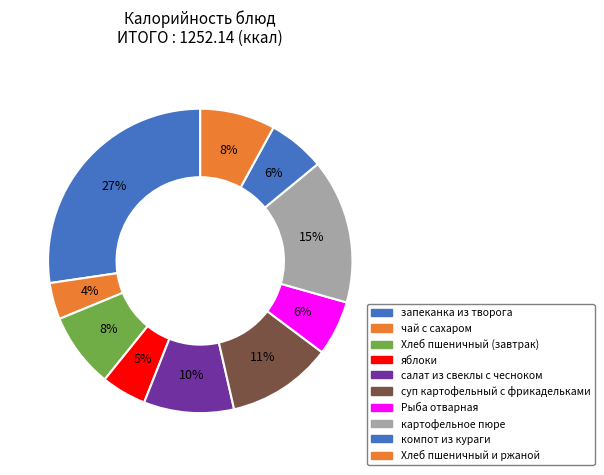

What is the smallest slice in the pie chart?

чай с сахаром